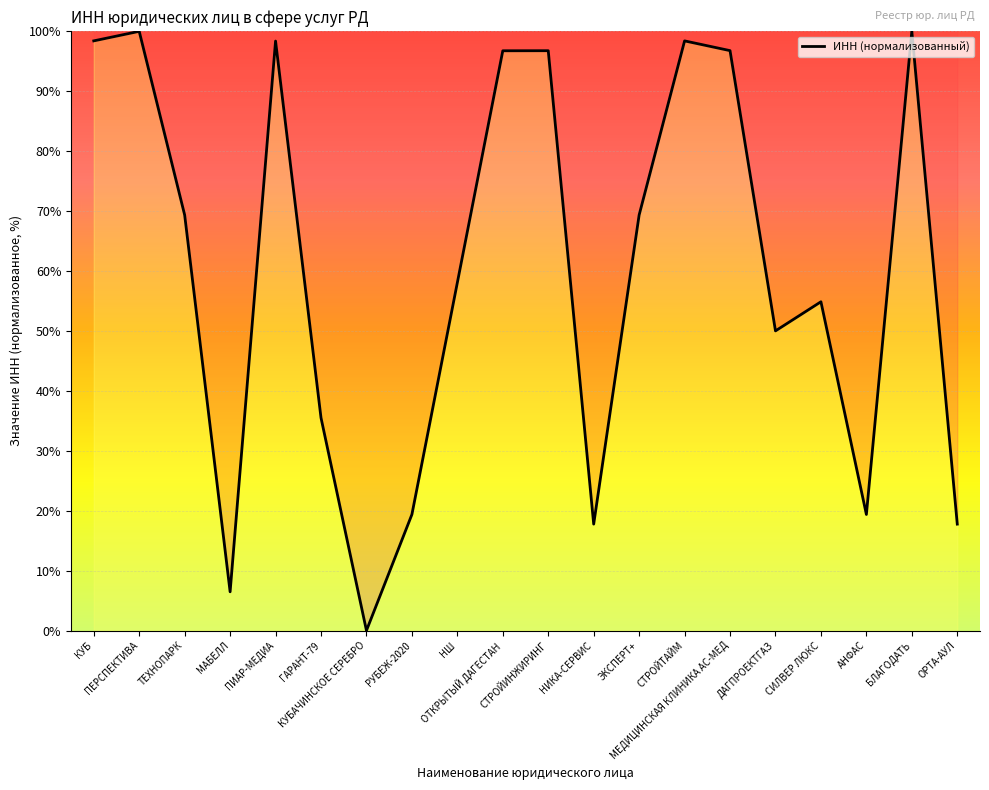

What is the difference between the values at НШ and ТЕХНОПАРК?

11.3